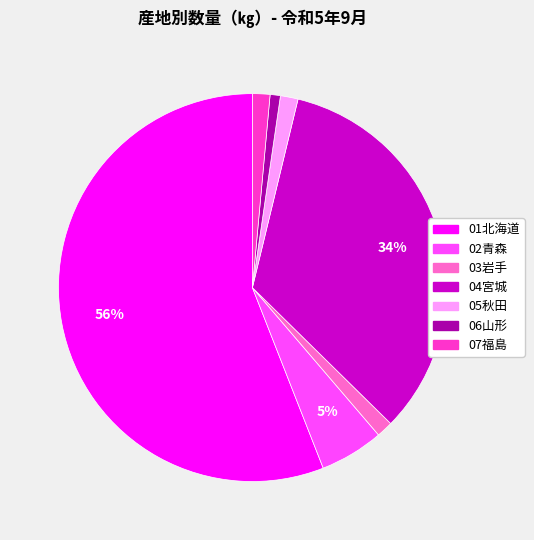

Is the sum of 06山形 and 02青森 greater than half?

No